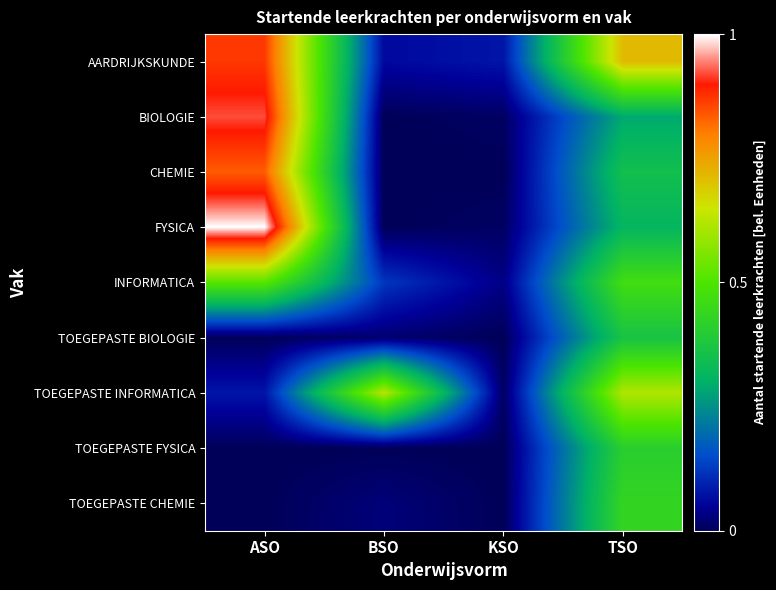

Which series has the widest spread of values?

FYSICA